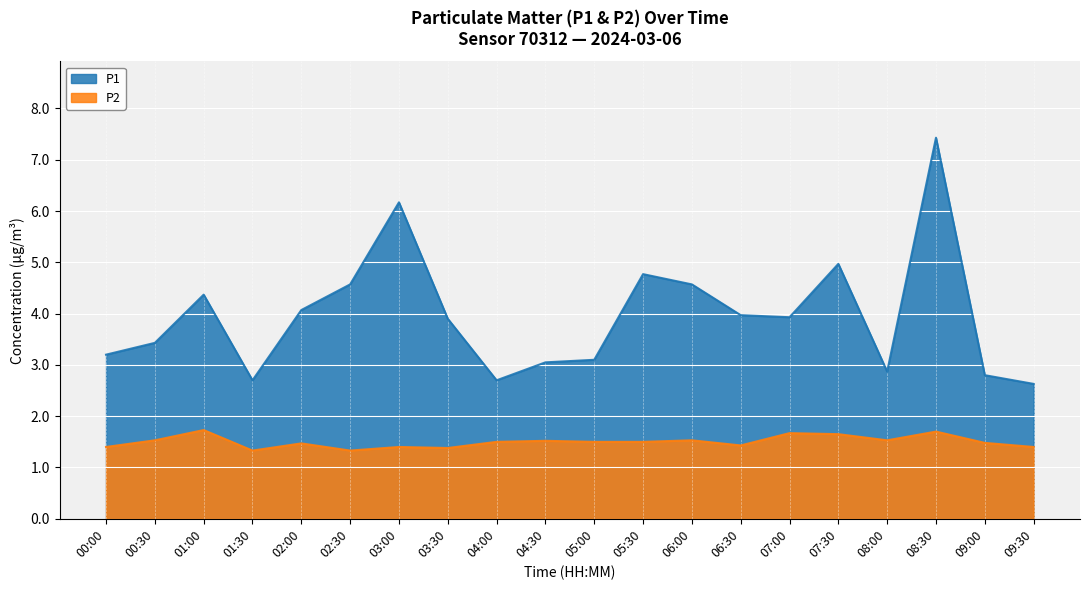

What is the difference between the P2 values at 05:30 and 07:30?

0.3